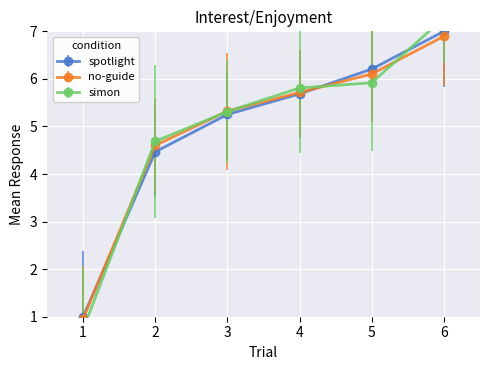

At which label does no-guide first exceed 5?

3